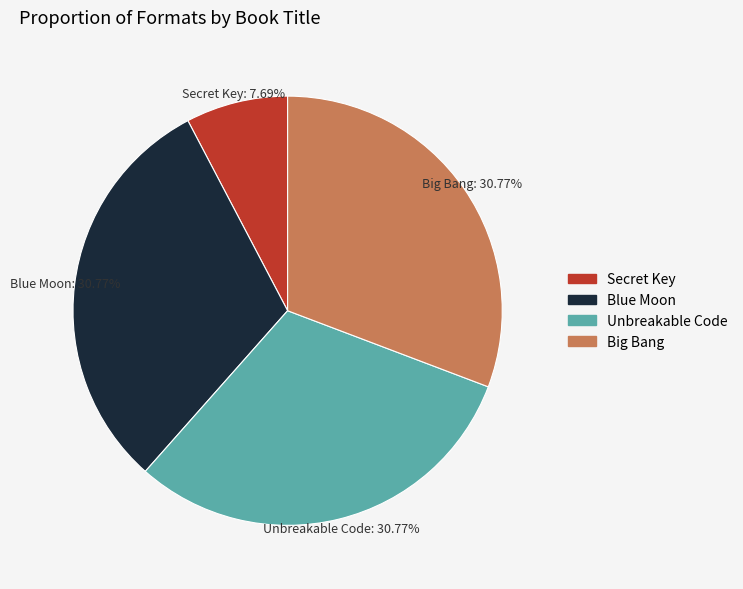

Is there a majority slice in this chart?

No